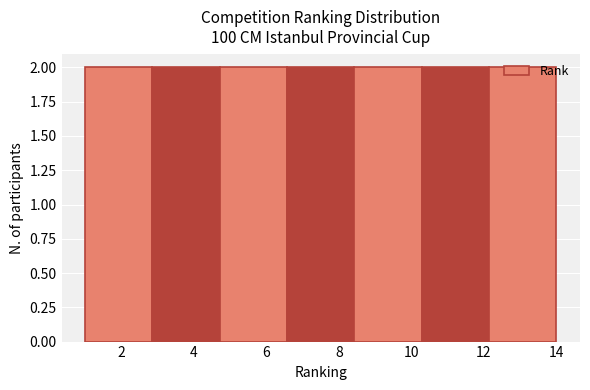

How tall is the bar that spans 2.8 to 4.8 on the x-axis? Neither the bar edges nor the heights are printed on the chart, so give them approximately, as read against the axes.

2